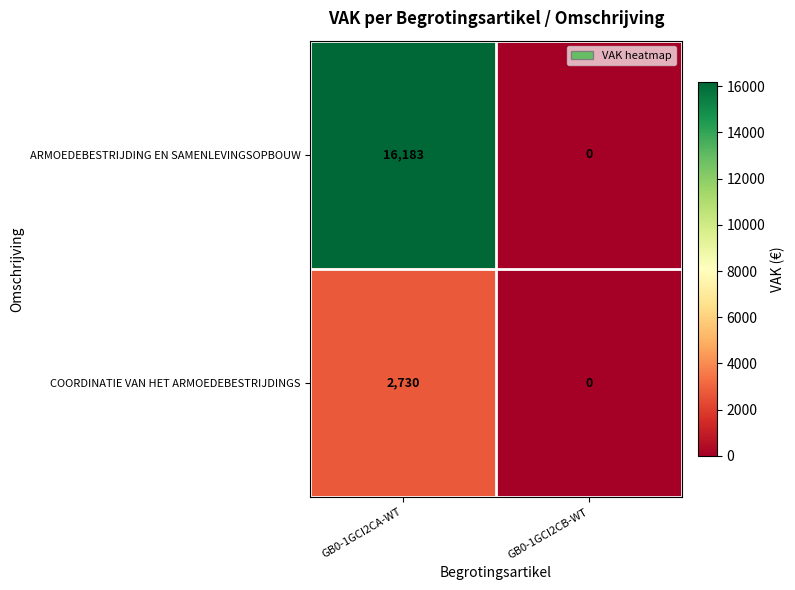

List the series in order of their overall mean, highest first.

ARMOEDEBESTRIJDING EN SAMENLEVINGSOPBOUW, COORDINATIE VAN HET ARMOEDEBESTRIJDINGS